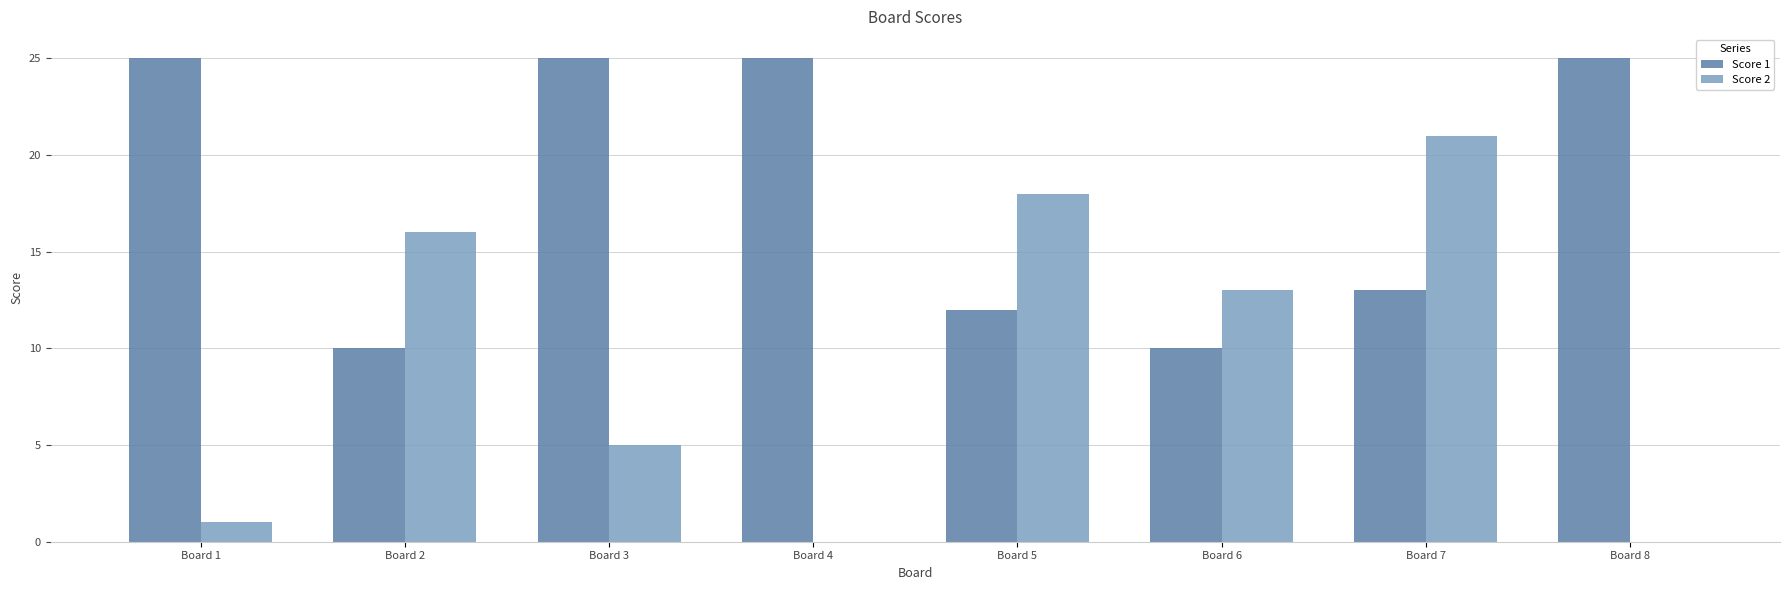

At which label is Score 1 closest to 17?

Board 7